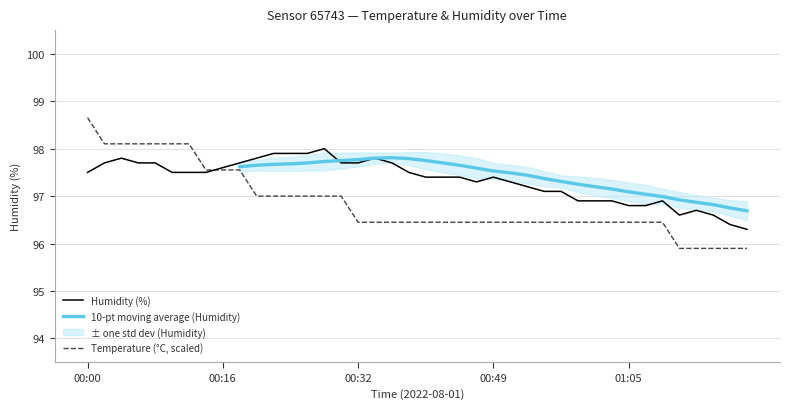

What is the greatest value displayed?

98.7